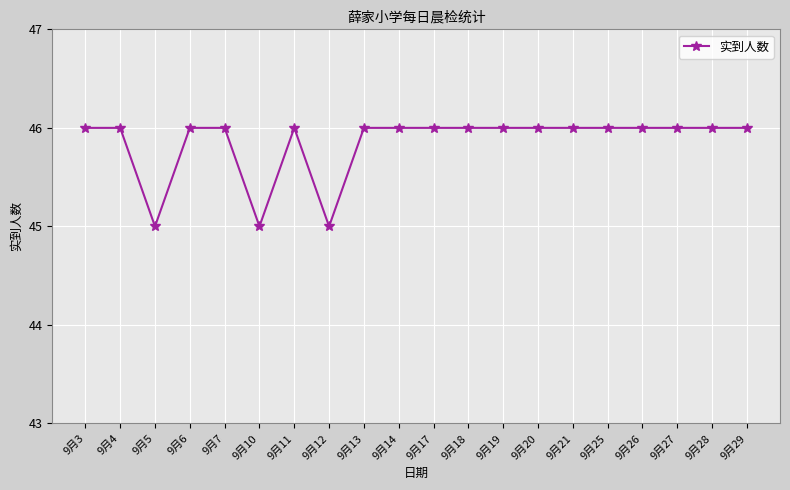

How many series are shown in this chart?

1